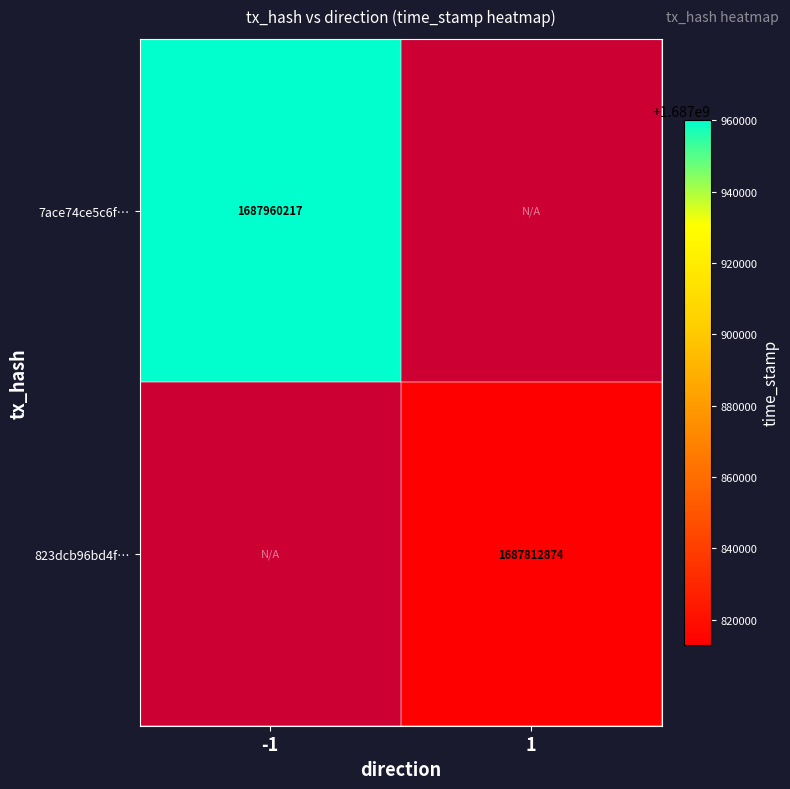

What is the smallest value displayed?

1687812874.0